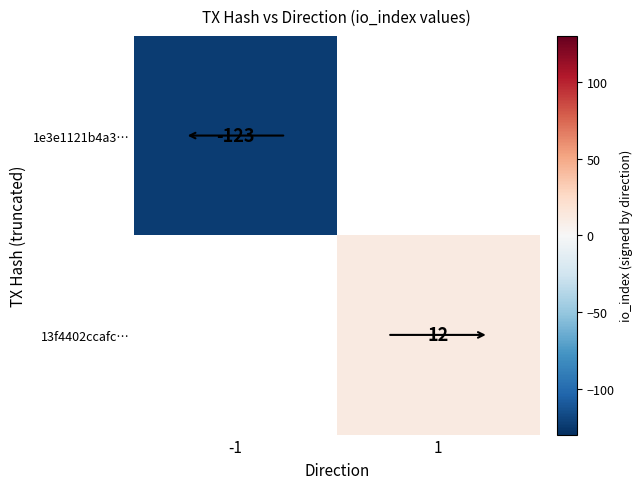

Is the value of 13f4402ccafc… at 1 greater than the value of 1e3e1121b4a3… at -1?

Yes